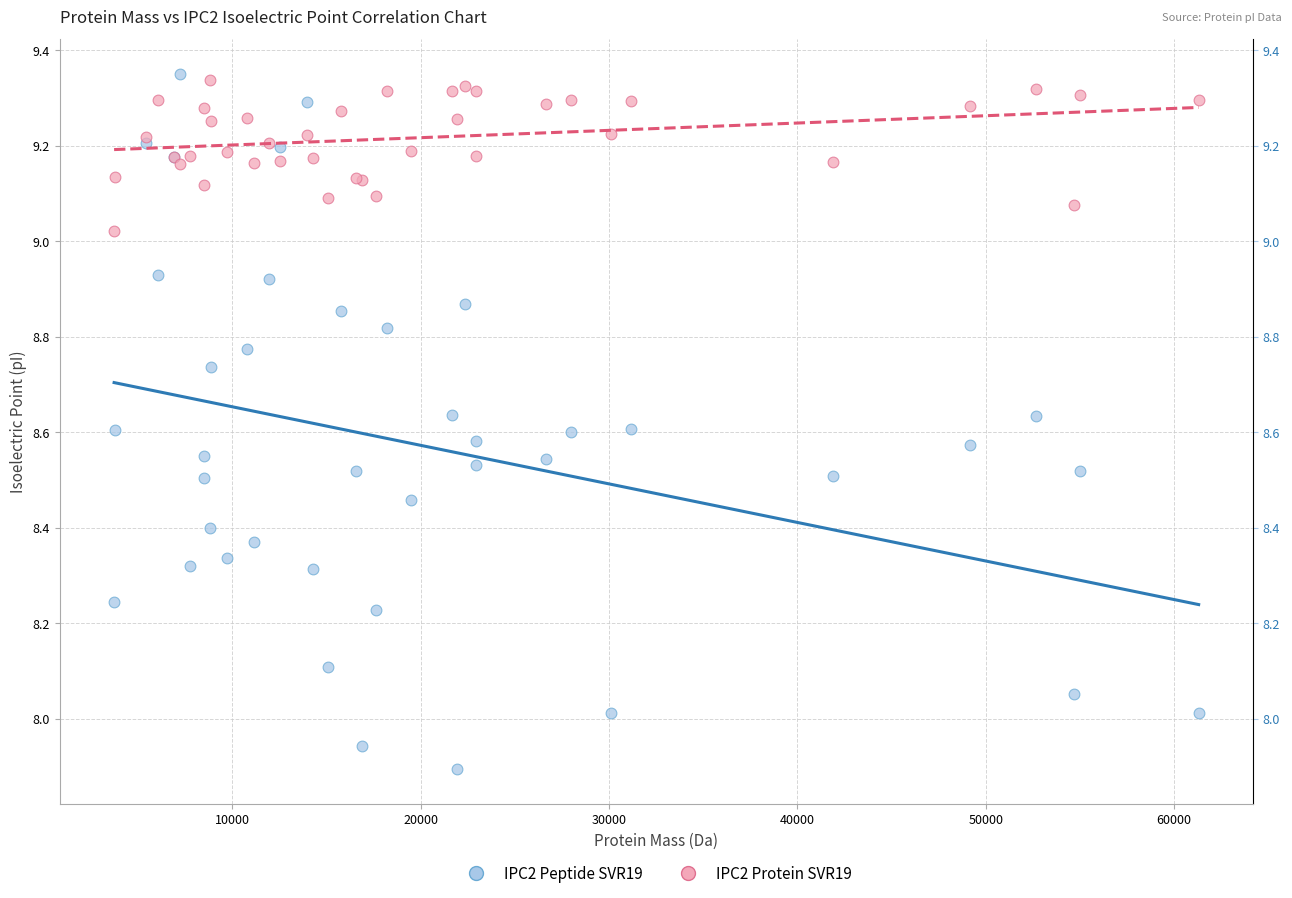

Which series contains the lowest Y value?

IPC2 Peptide SVR19